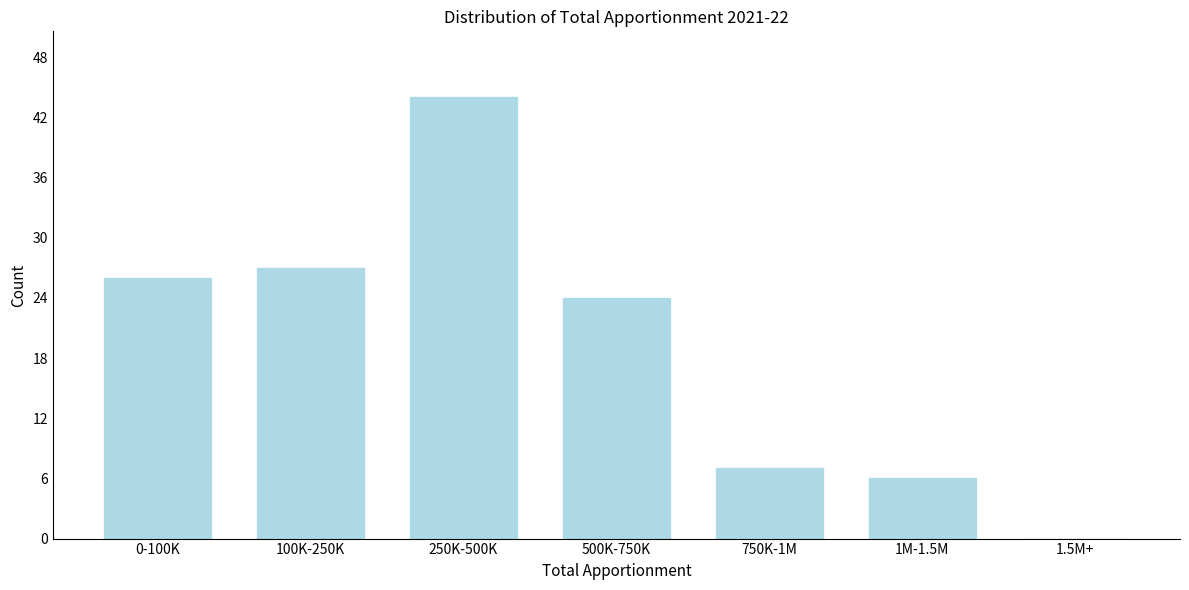

Reading right to left, extract all data points from this chart.

1.5M+=0	1M-1.5M=6	750K-1M=7	500K-750K=24	250K-500K=44	100K-250K=27	0-100K=26